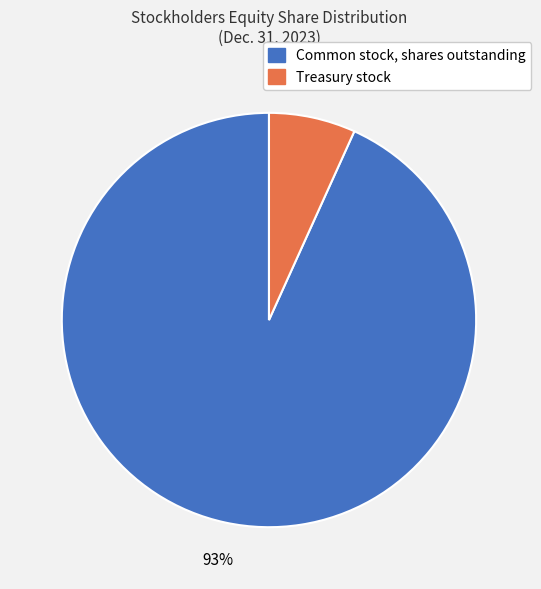

Which has a higher value, Common stock, shares outstanding or Treasury stock?

Common stock, shares outstanding